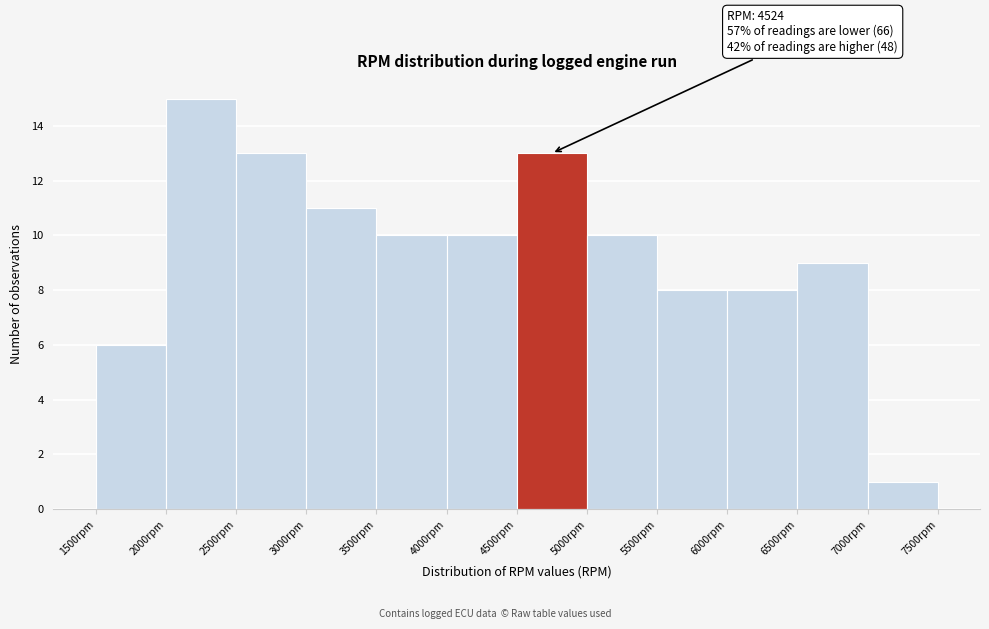

Over which range of the x-axis is the bar tallest?

2000 to 2500